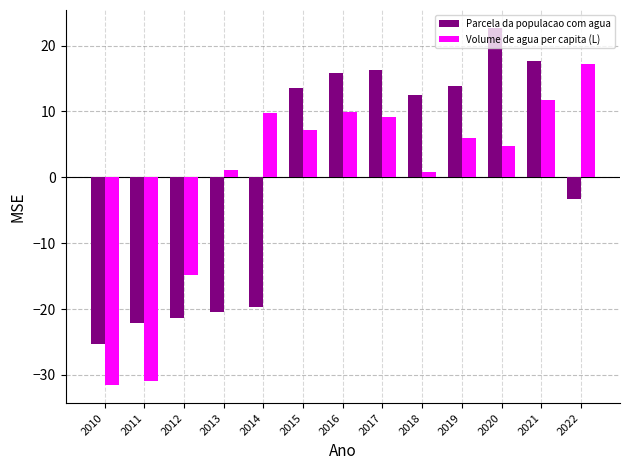

What is the spread (max minus min) of values at 2016?

6.0